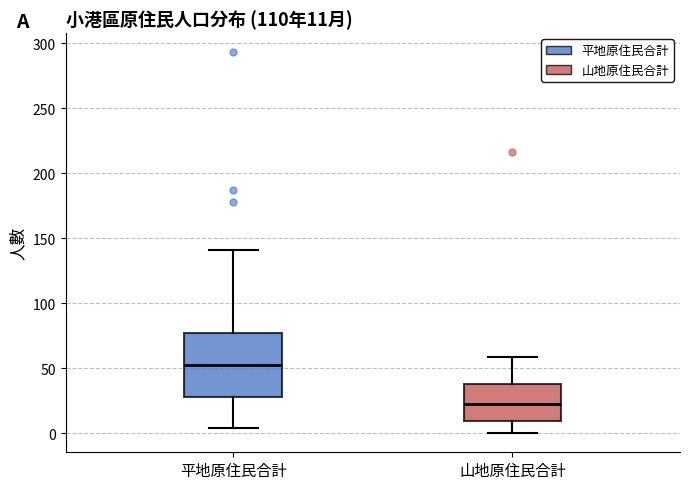

Which box is the tallest, from its lower edge to its upper edge?

平地原住民合計